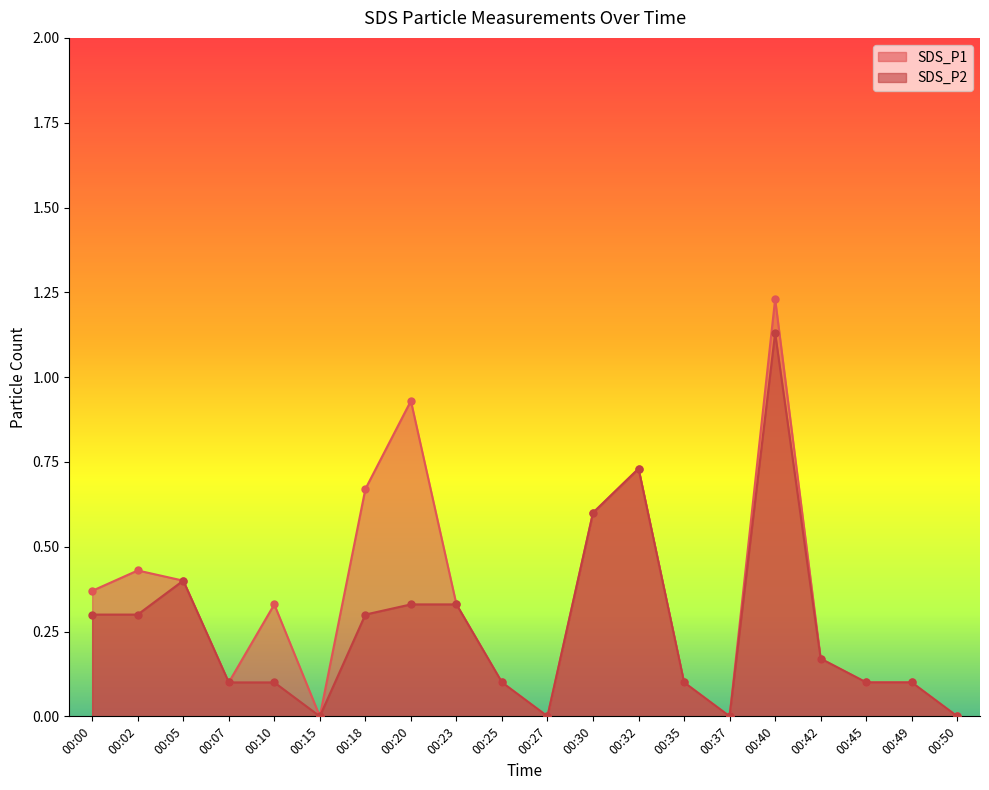

What is the sum of the SDS_P1 values at 00:23 and 00:20?

1.3